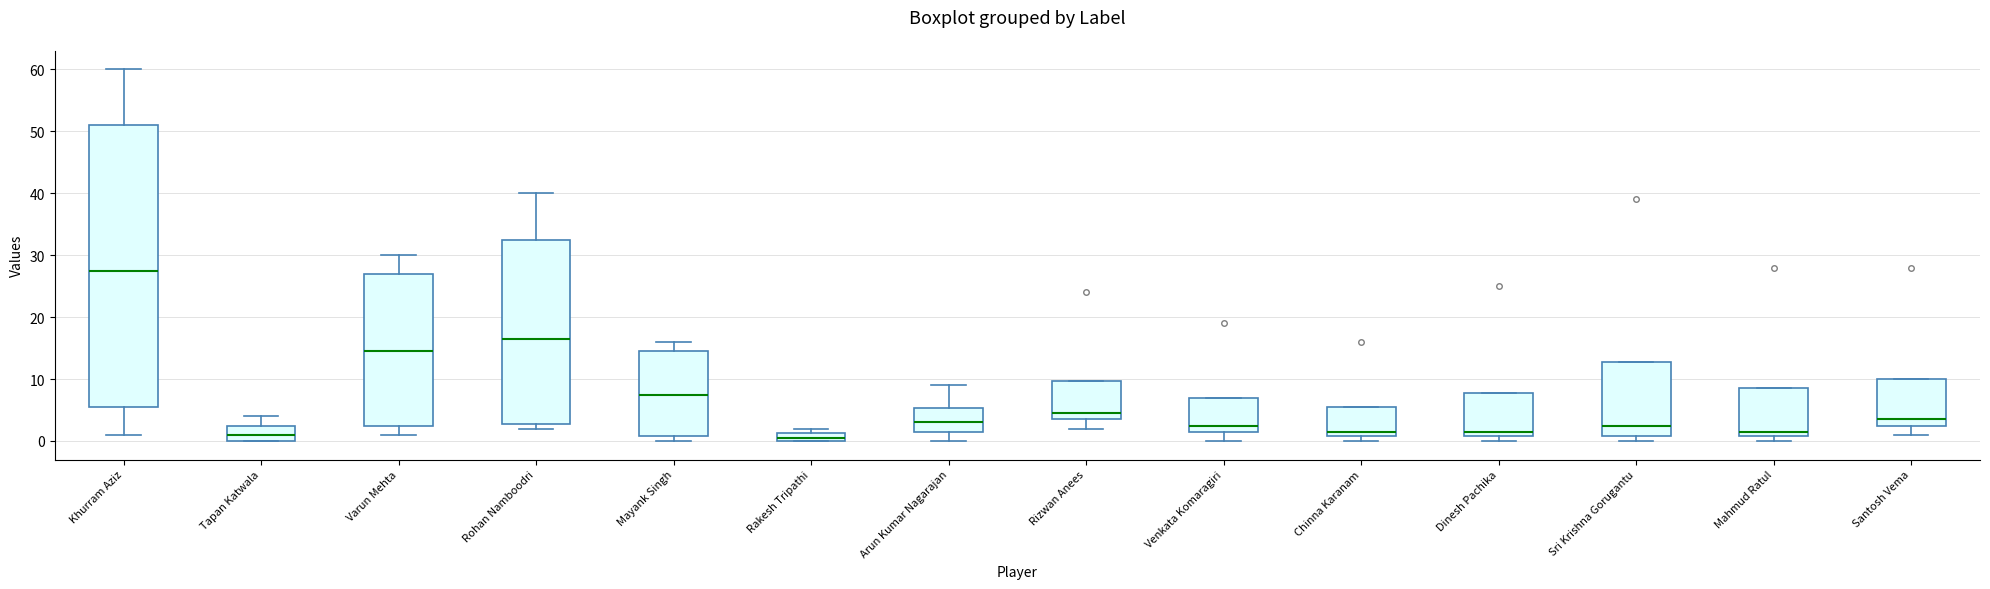

Which box is the tallest, from its lower edge to its upper edge?

Khurram Aziz